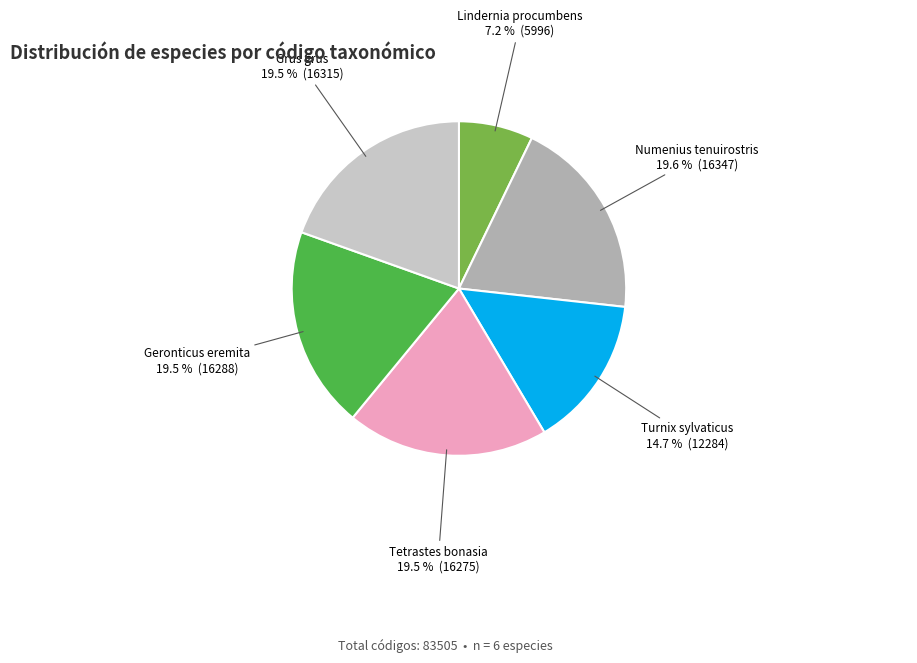

What is the ratio of the value at Tetrastes bonasia to the value at Geronticus eremita?

1.0